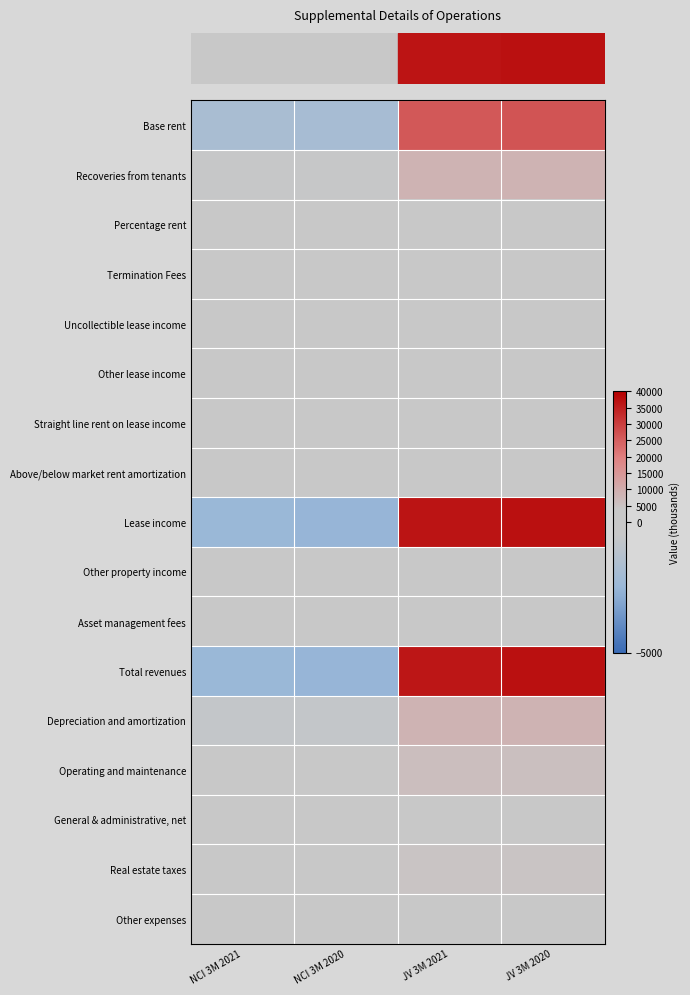

At which category does the chart reach its peak across all series?

JV 3M 2020